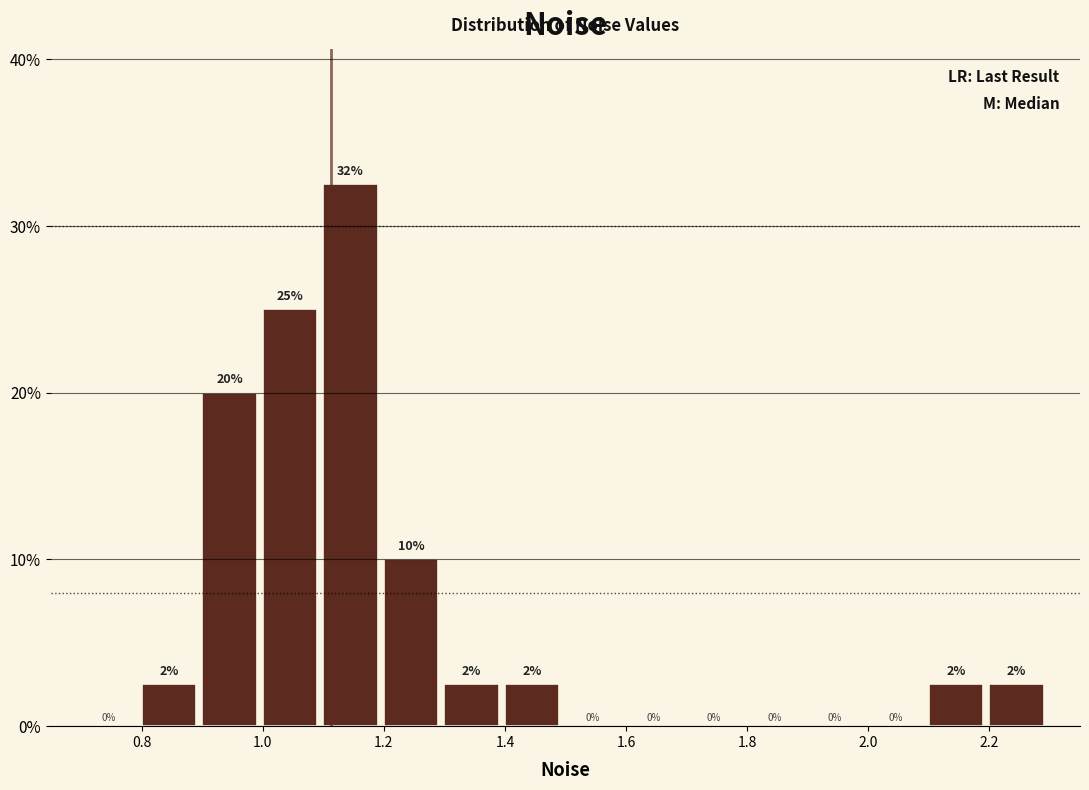

Which range on the x-axis has the tallest bar?

1.1 to 1.2